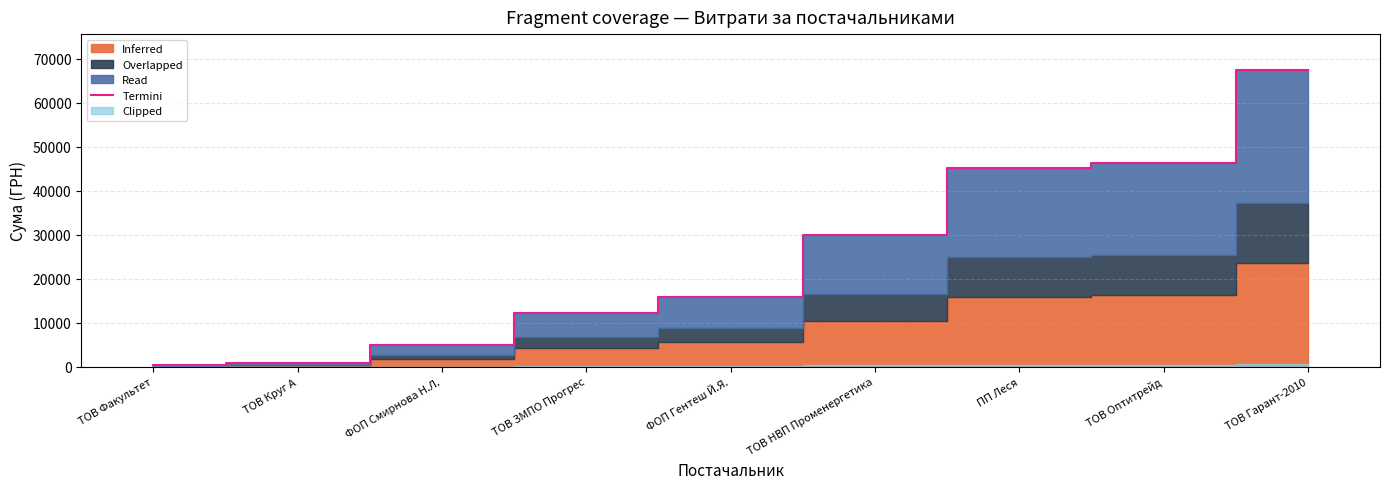

What is the average value?

24796.4